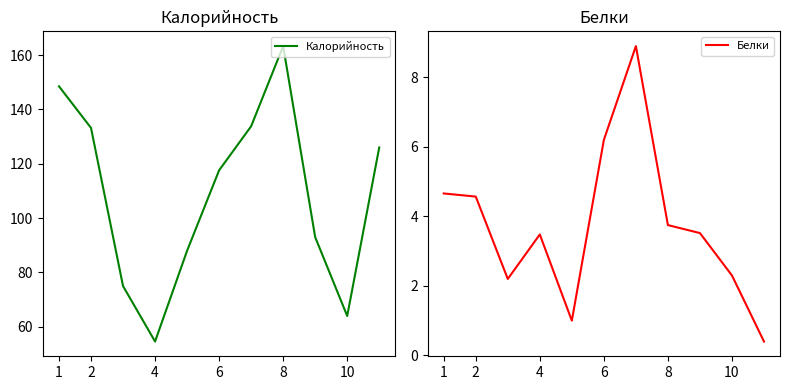

Is it true that Калорийность equals 117.6 at 6?

True